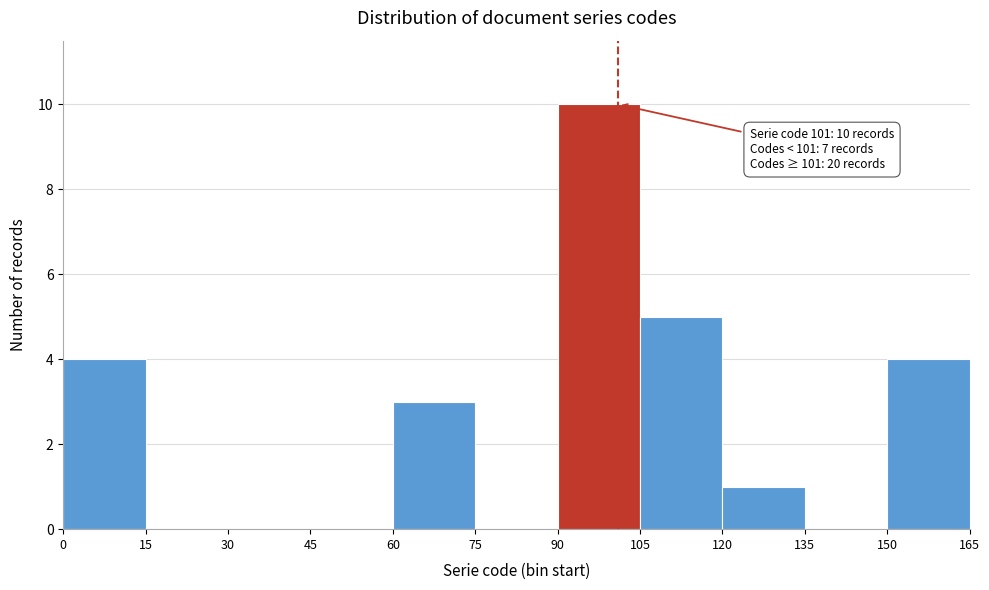

Over which range of the x-axis is the bar tallest?

90 to 105